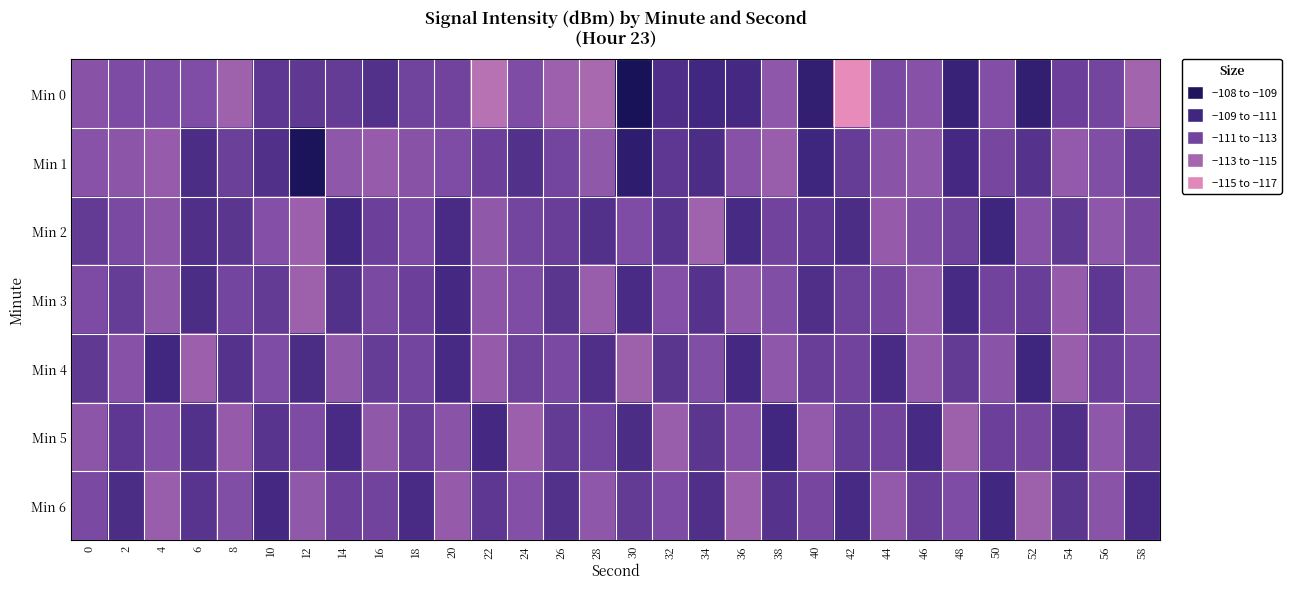

Between 4 and 18, which series saw the biggest shift?

Min 6